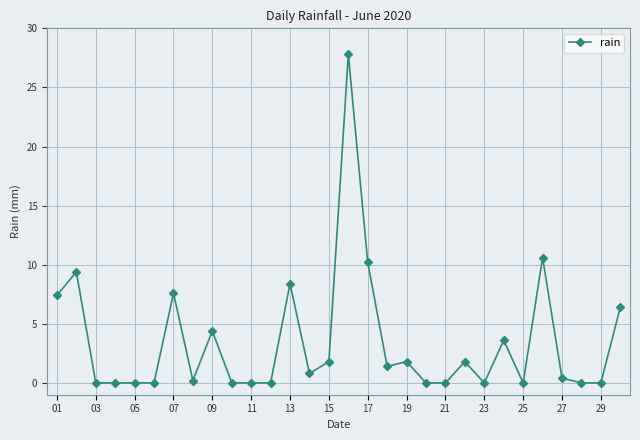

Count the number of data series in this chart.

1